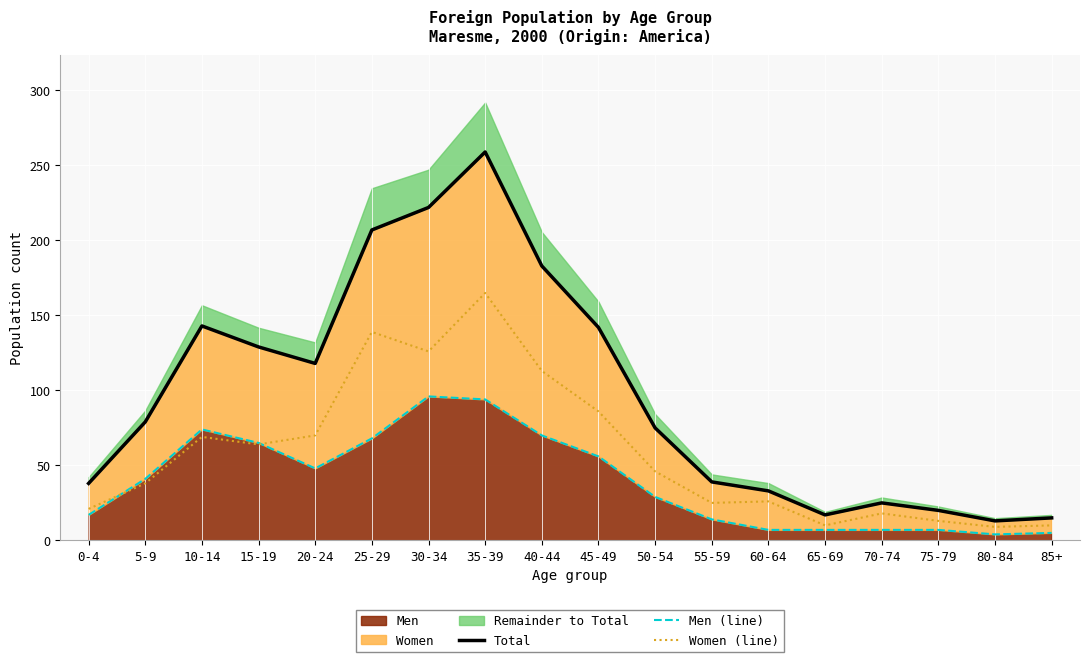

At which label is Total closest to 136?

45-49